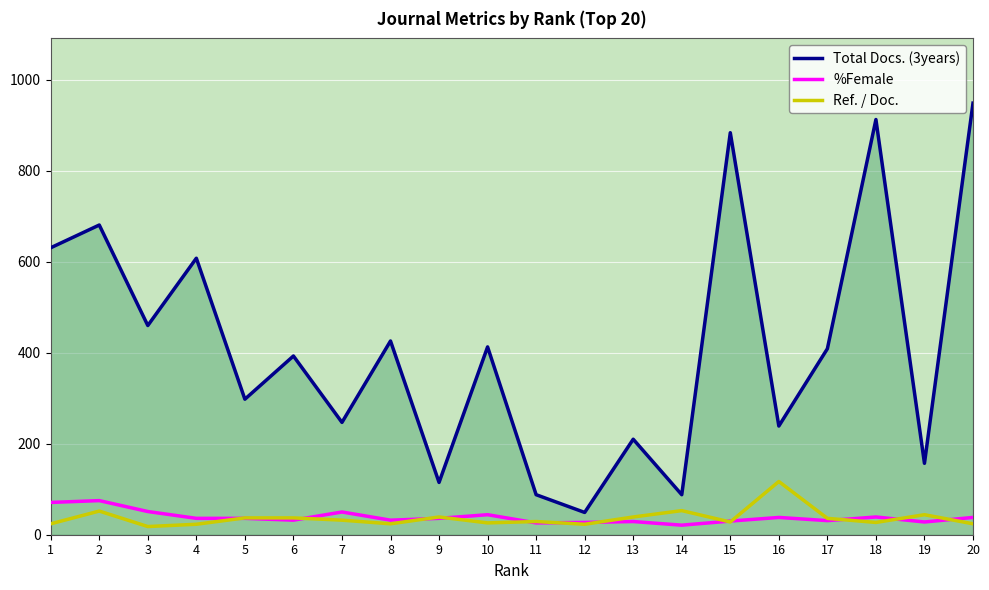

True or false: Total Docs. (3years) and Ref. / Doc. intersect in this chart.

False